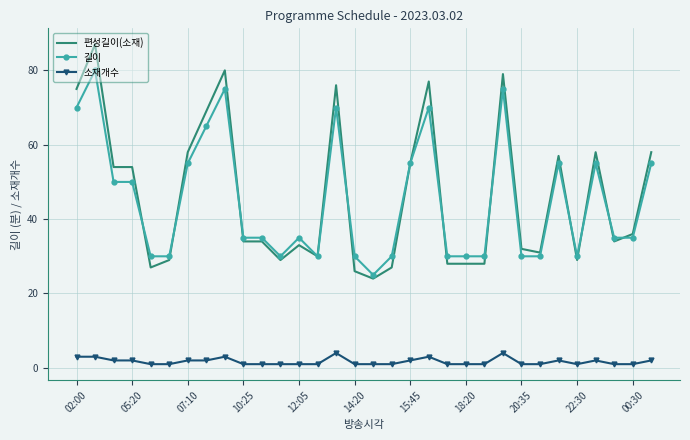

Which series has the widest spread of values?

편성길이(소재)